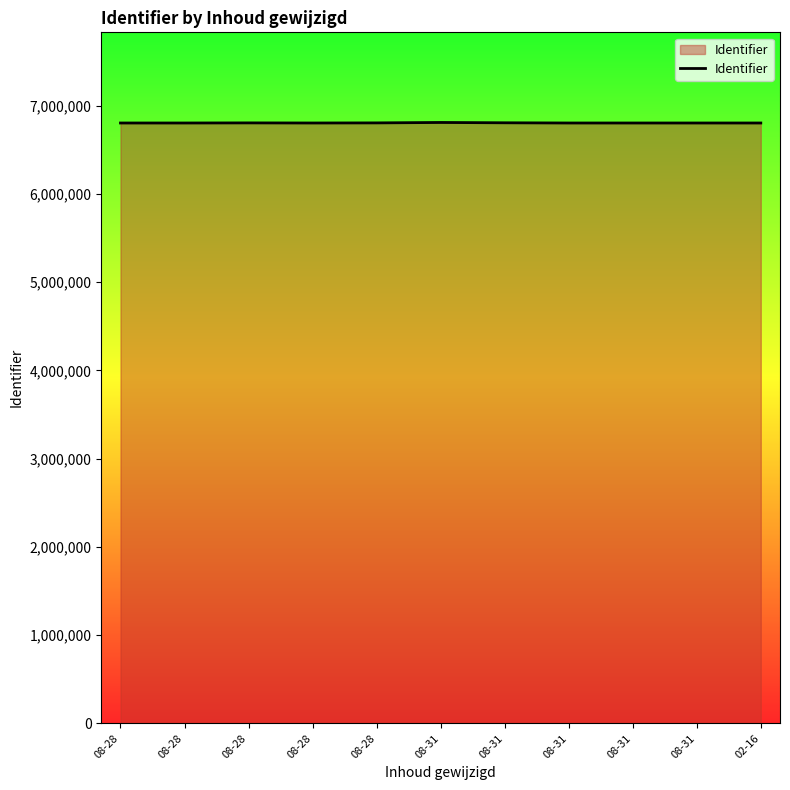

What is the label of the 3rd point from the left?

08-28